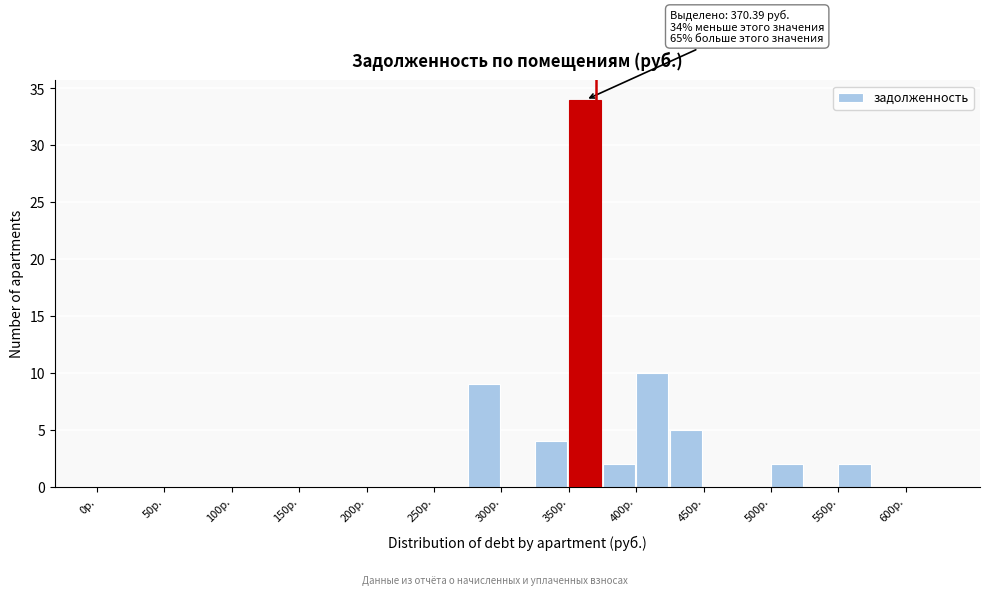

Which range on the x-axis has the tallest bar?

350 to 375